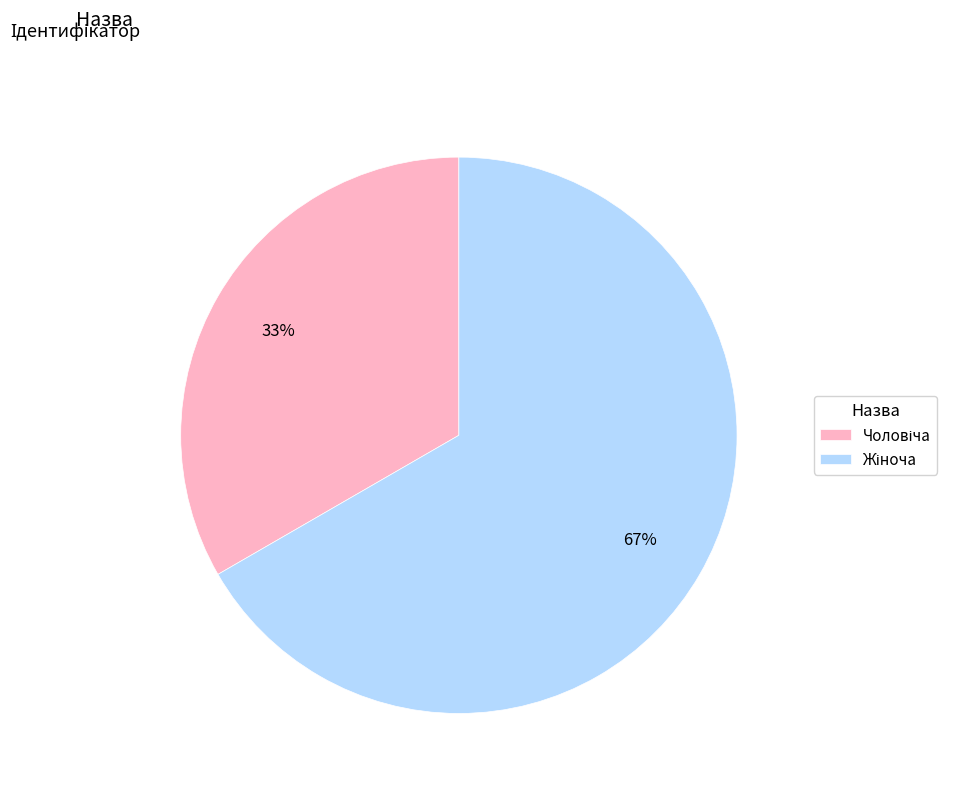

Does any single category account for the majority?

Yes